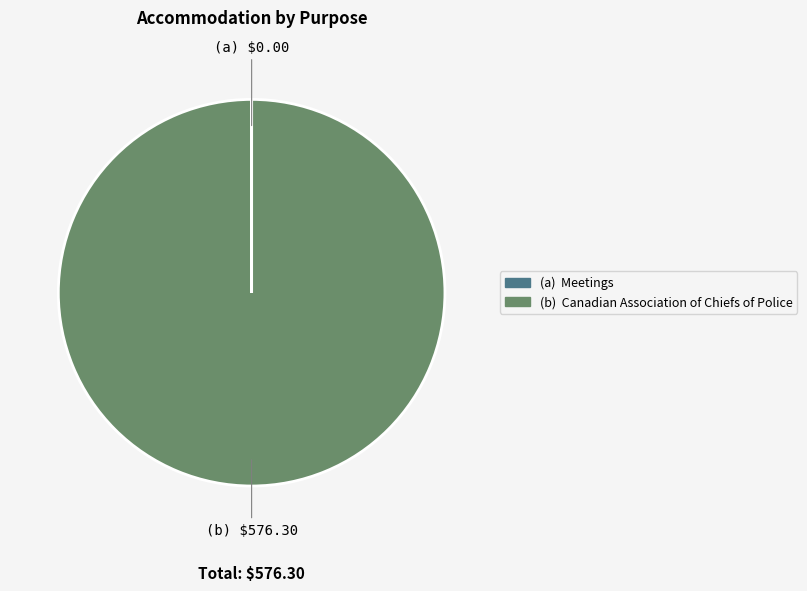

Is there a majority slice in this chart?

Yes